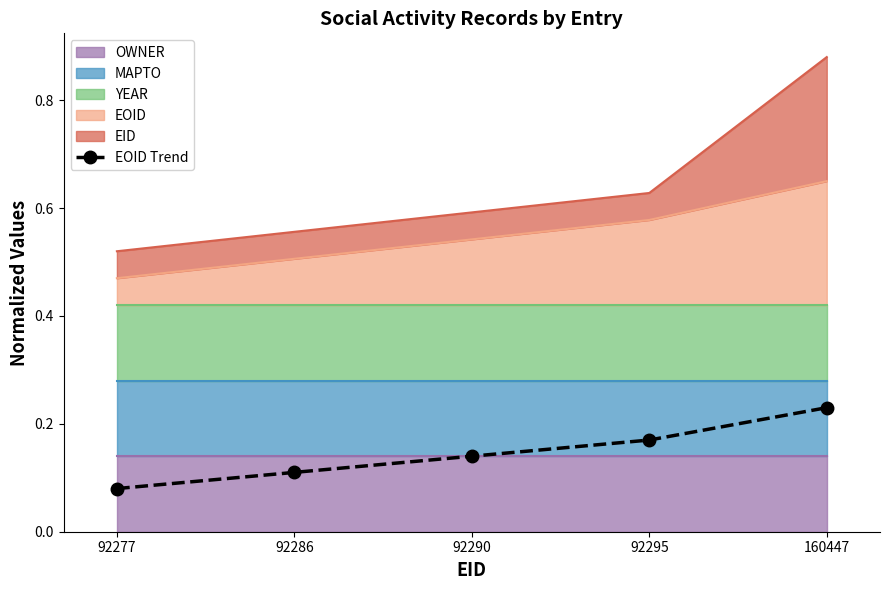

How many lines are shown in the chart?

1